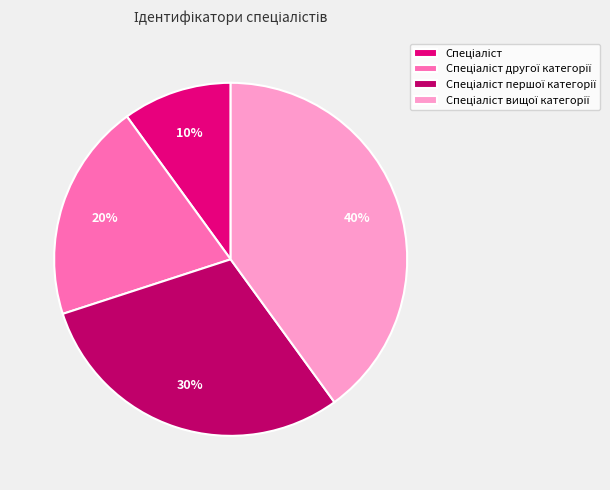

Is there any slice that represents more than half of the pie?

No